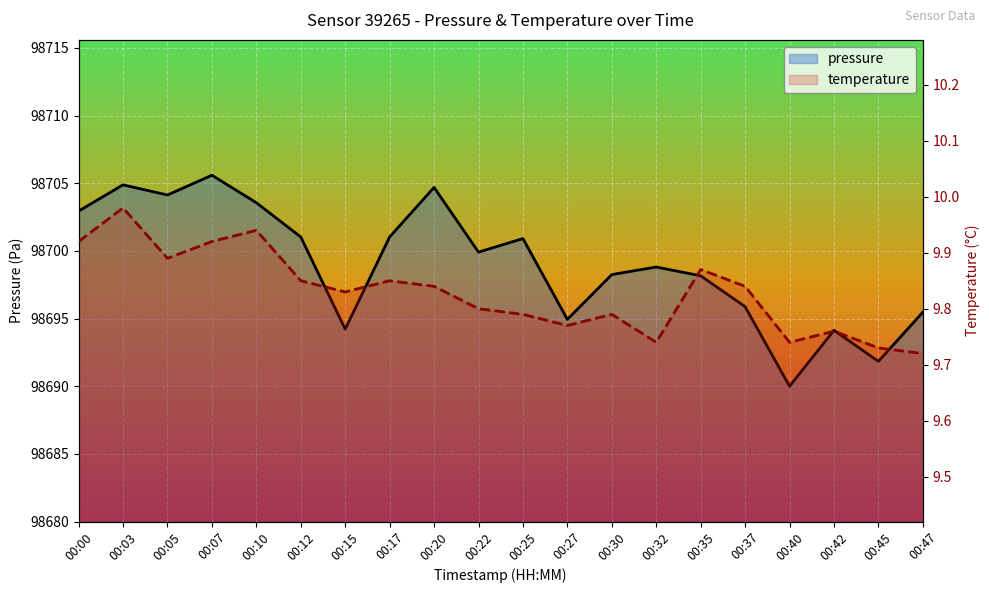

Is it true that pressure equals 34217.8 at 00:00?

False